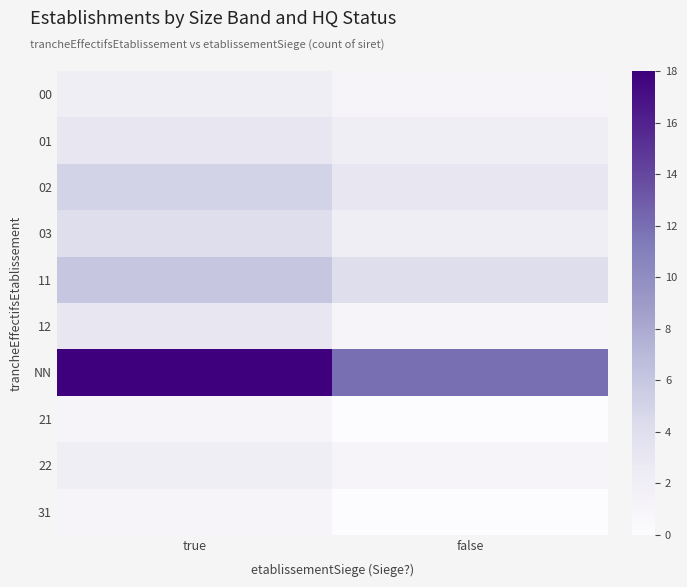

Which series has the largest total across all categories?

NN